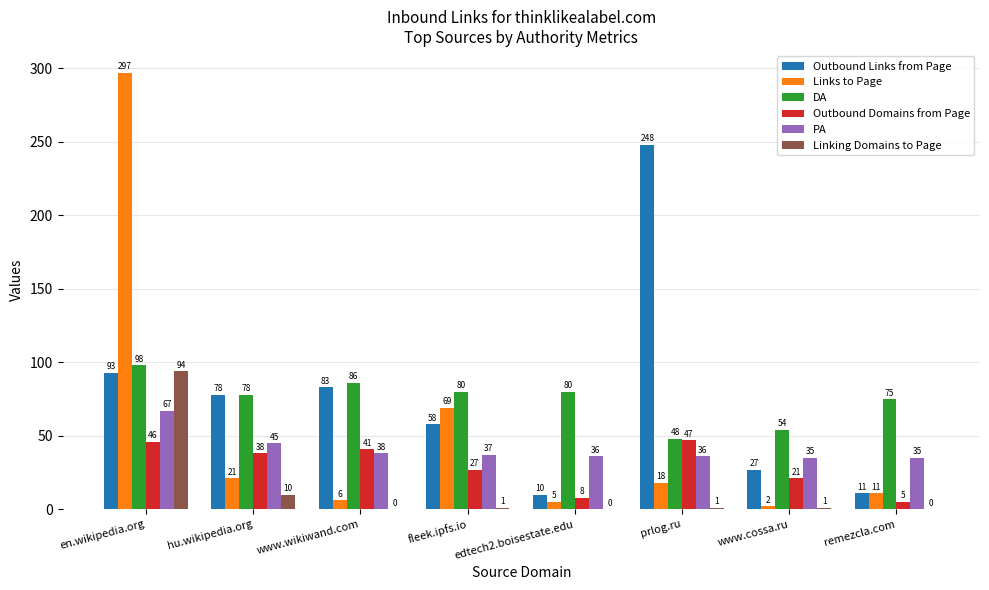

Is it true that PA equals 21 at prlog.ru?

False